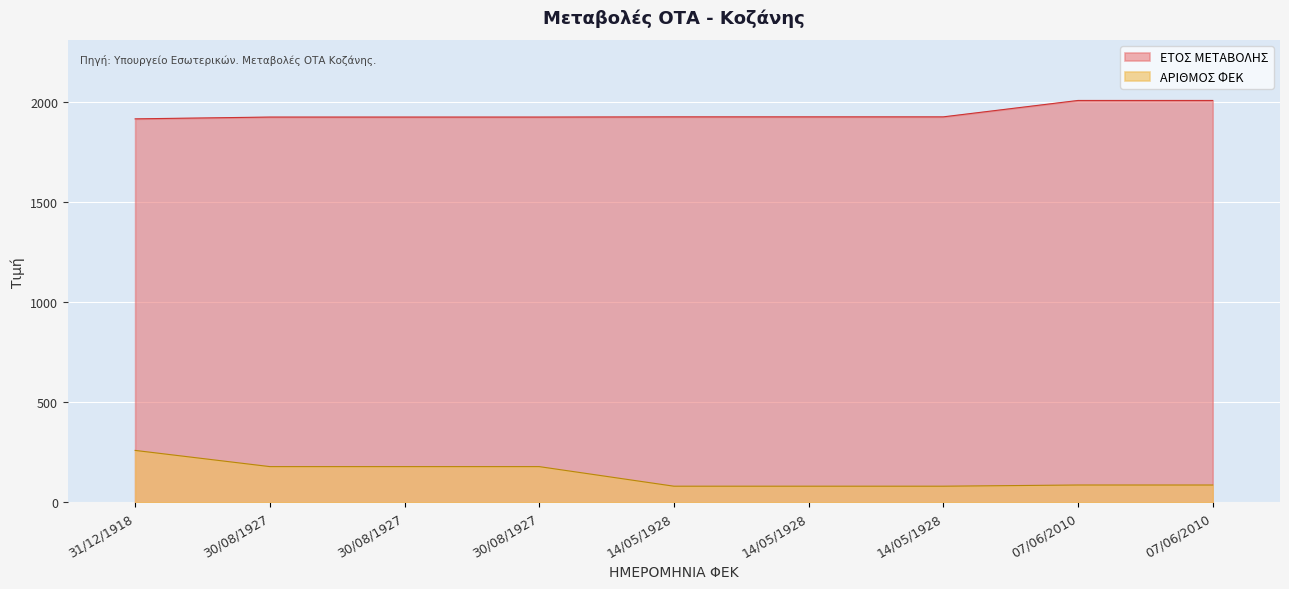

At how many categories does at least one series exceed 750?

9